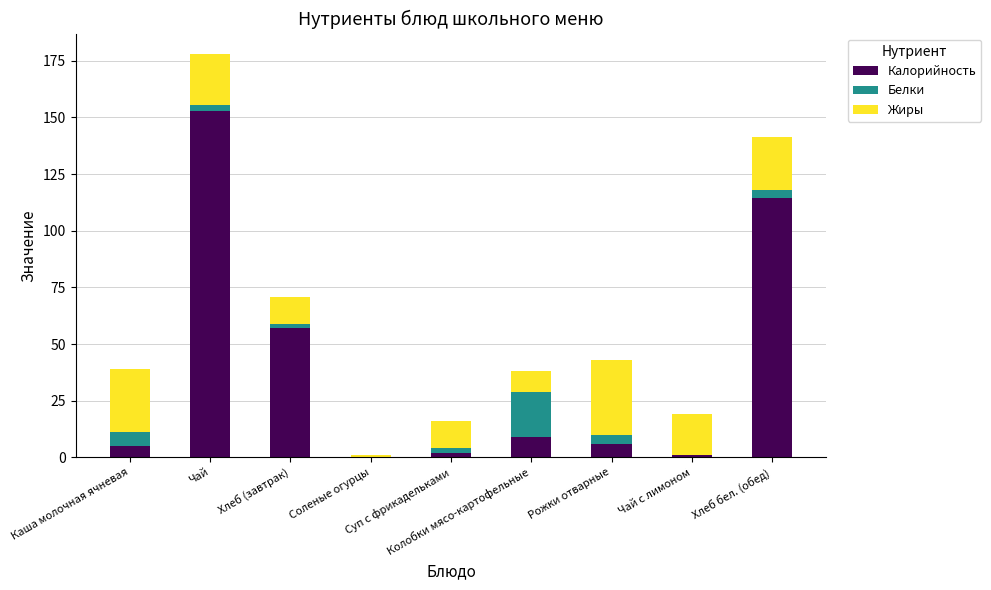

What is the sum of all Калорийность values?

347.4